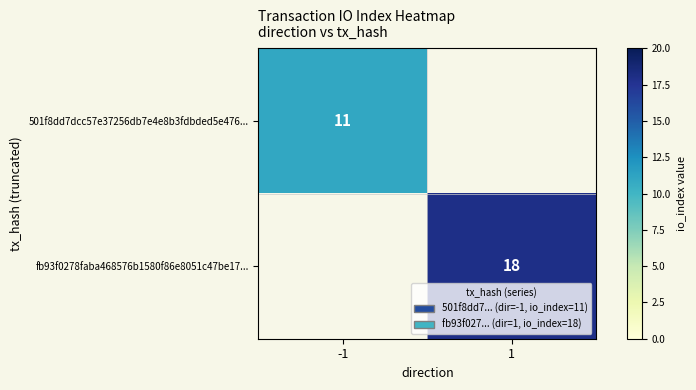

Is it true that fb93f0278faba468576b1580f86e8051c47be17... equals 9 at 1?

False